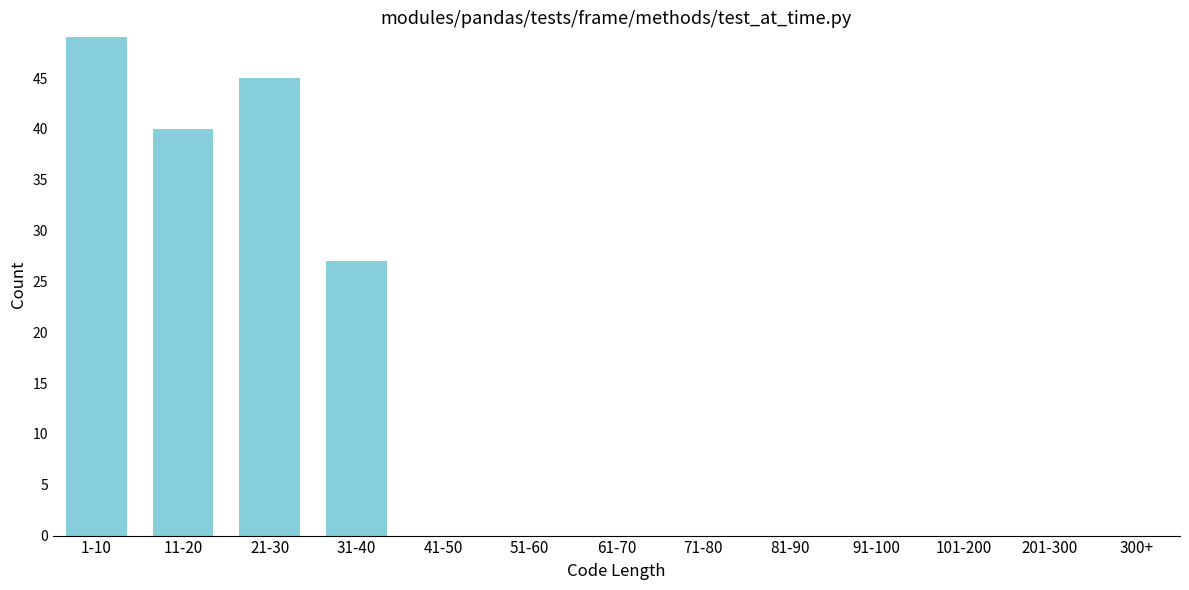

Reading left to right, what are all the values shown in this chart?

1-10=49	11-20=40	21-30=45	31-40=27	41-50=0	51-60=0	61-70=0	71-80=0	81-90=0	91-100=0	101-200=0	201-300=0	300+=0